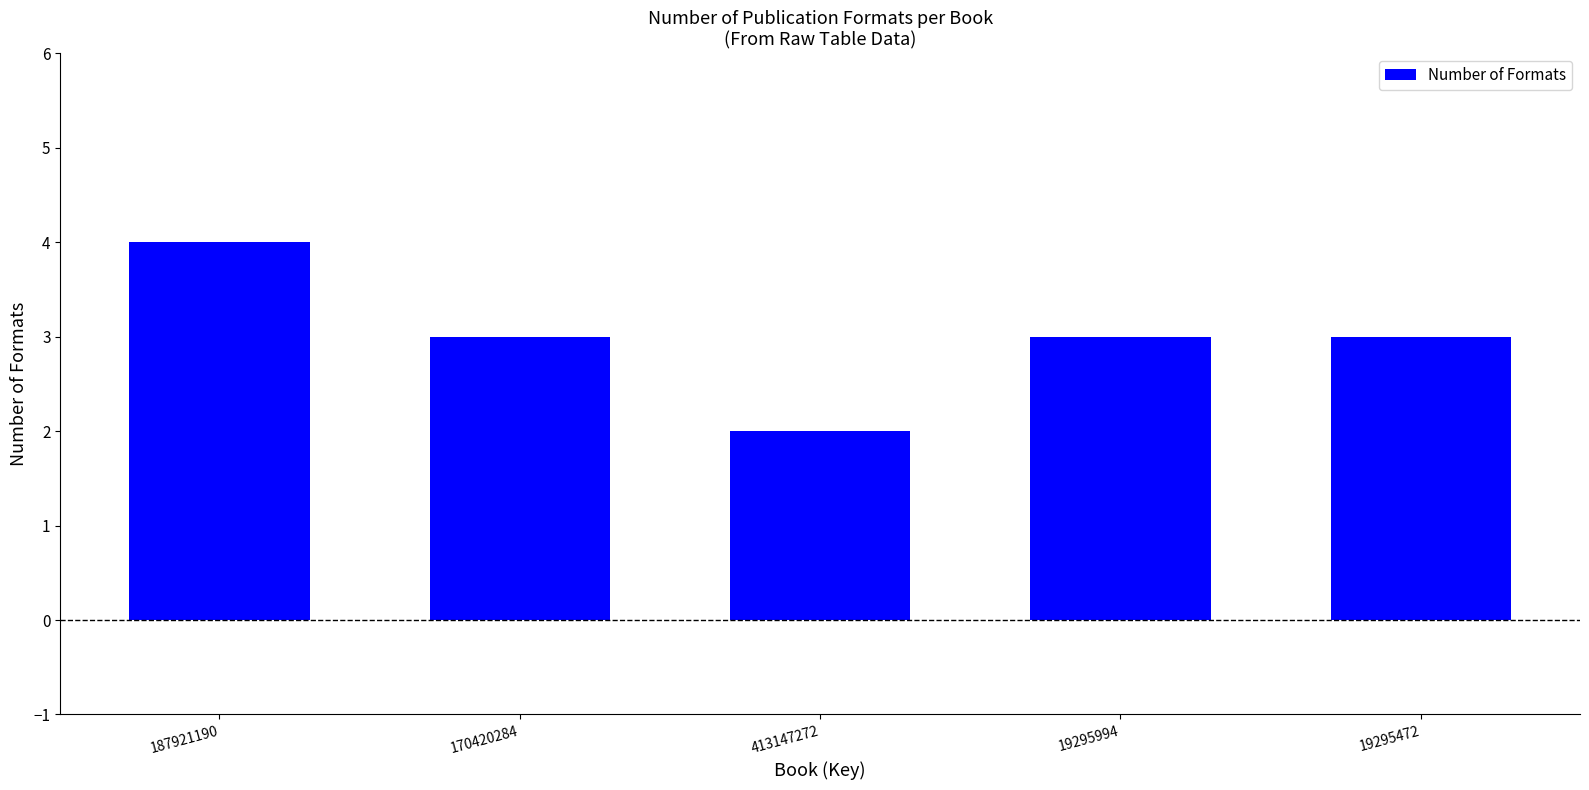

Which label corresponds to the smallest value in the chart?

413147272